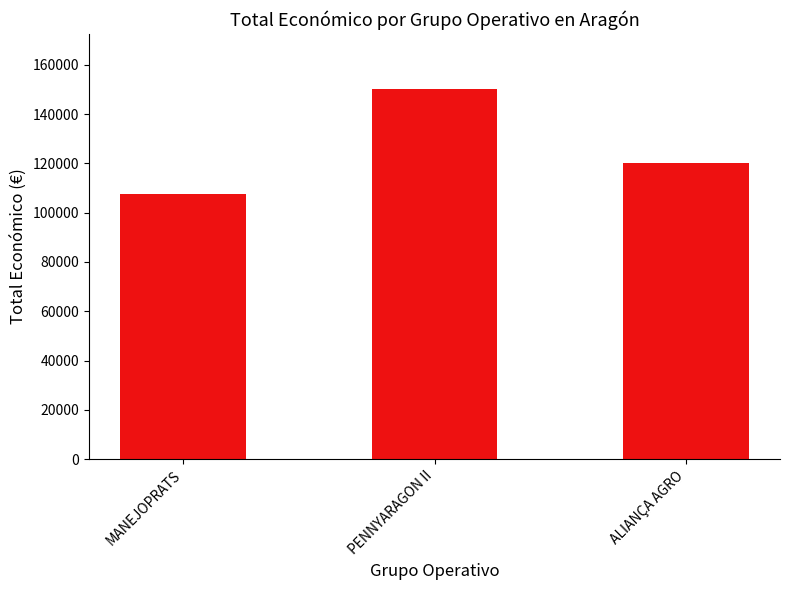

Are the bars grouped side by side (vs. stacked)?

No